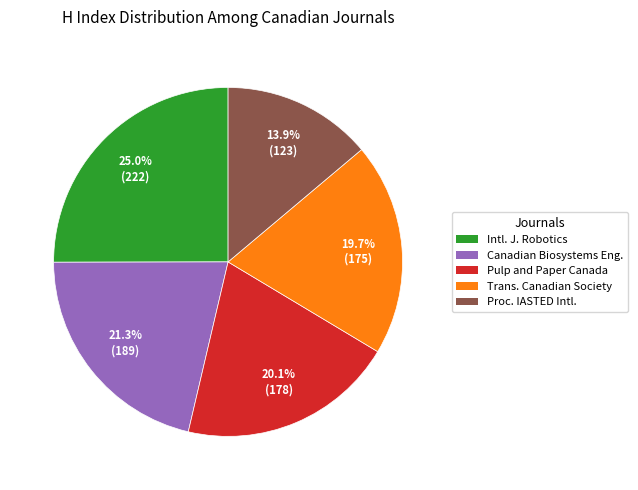

Does any single category account for the majority?

No